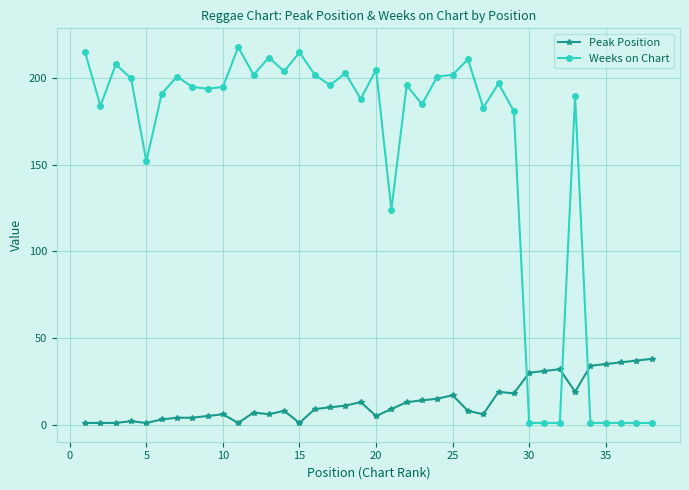

Which series has the widest spread of values?

Weeks on Chart